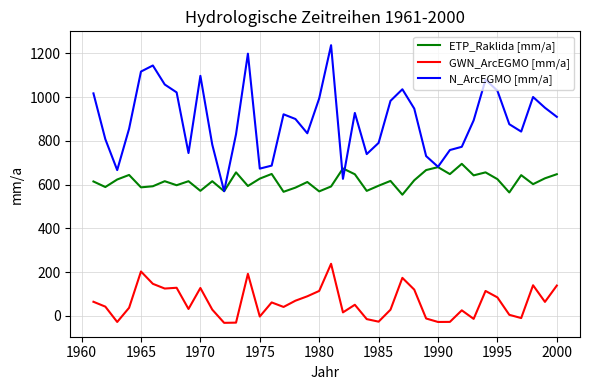

Rank the series by their average value, from lowest to highest.

GWN_ArcEGMO [mm/a], ETP_Raklida [mm/a], N_ArcEGMO [mm/a]